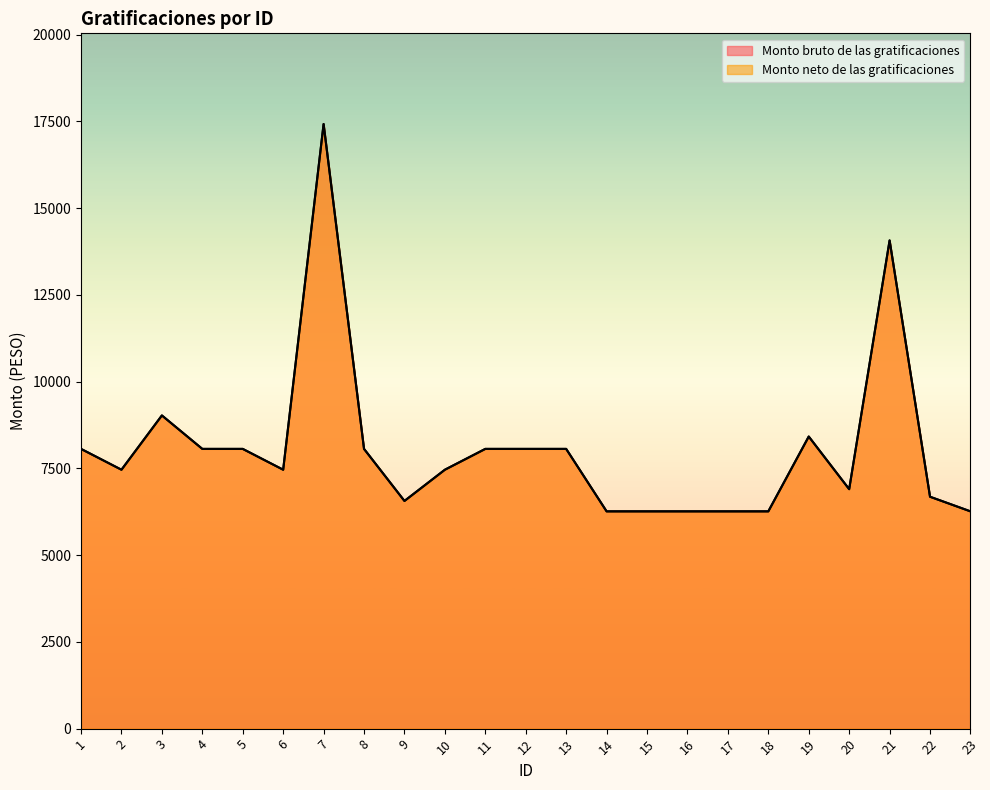

What is the total value across all series at 20?

13802.1